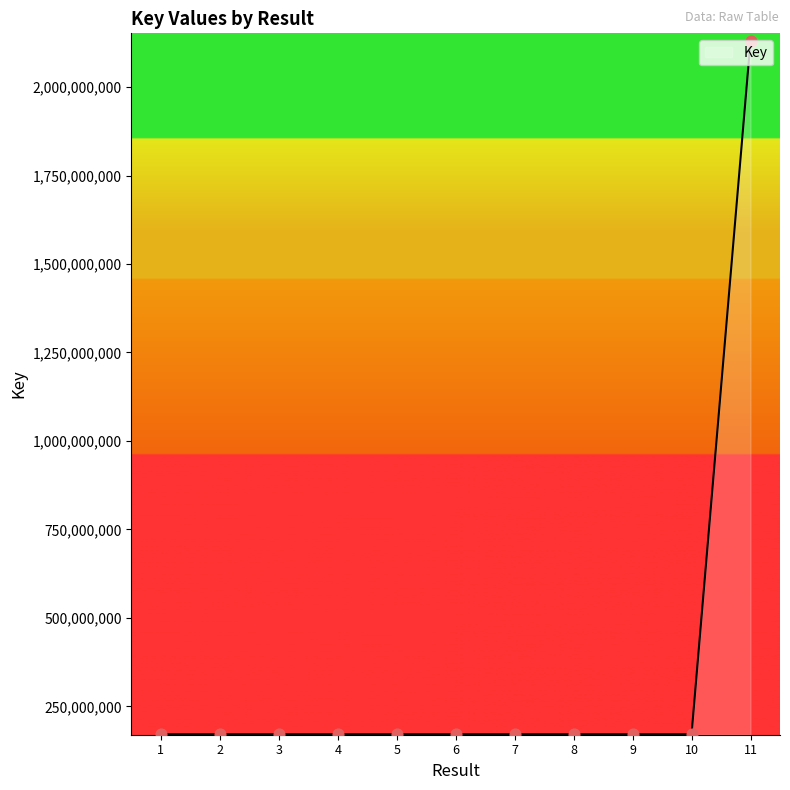

What is the change in value from 2 to 10?

-620